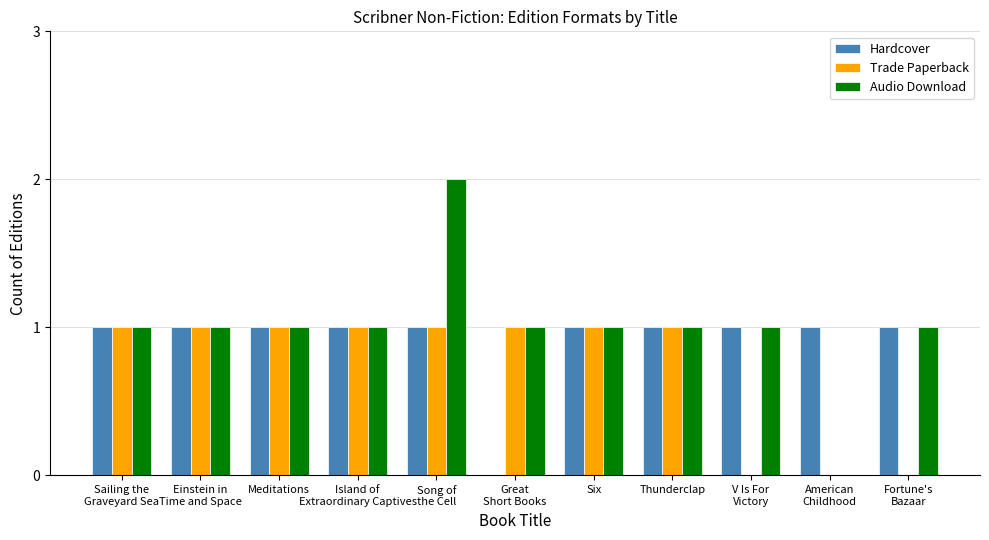

What is the sum of all Hardcover values?

10